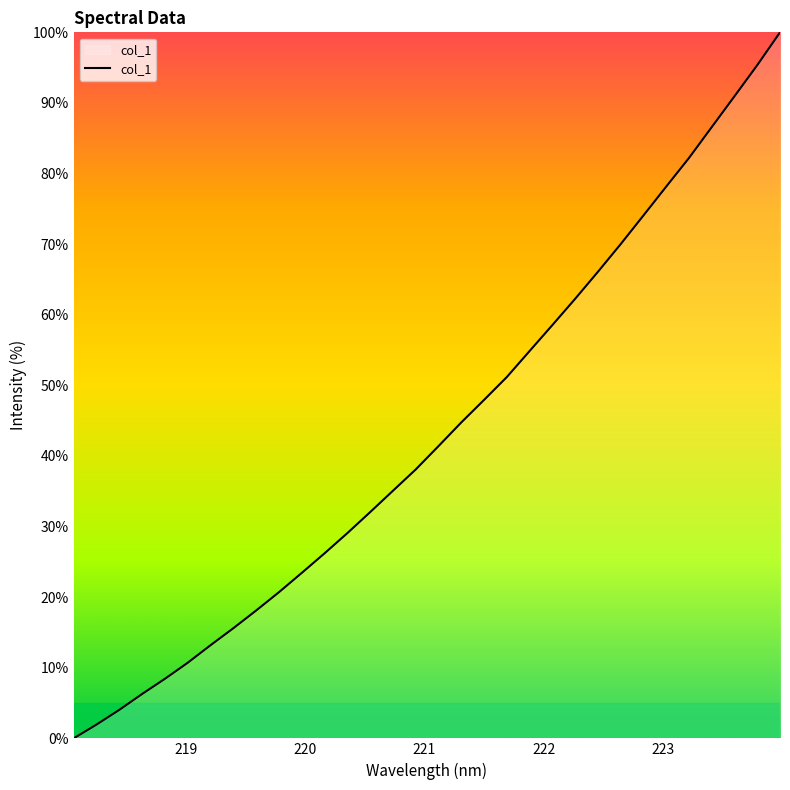

What is the greatest value displayed?

100.0